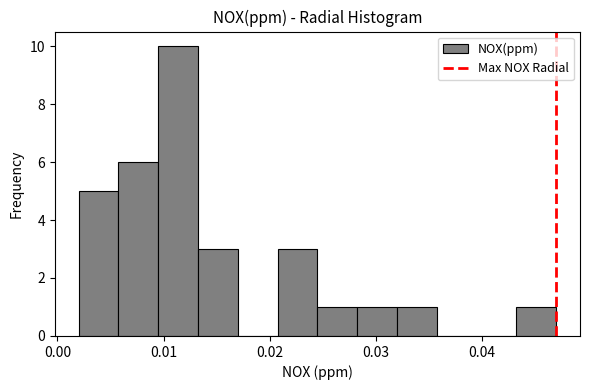

Read against the x-axis, roughly where is the centre of the tallest bar?

0.011